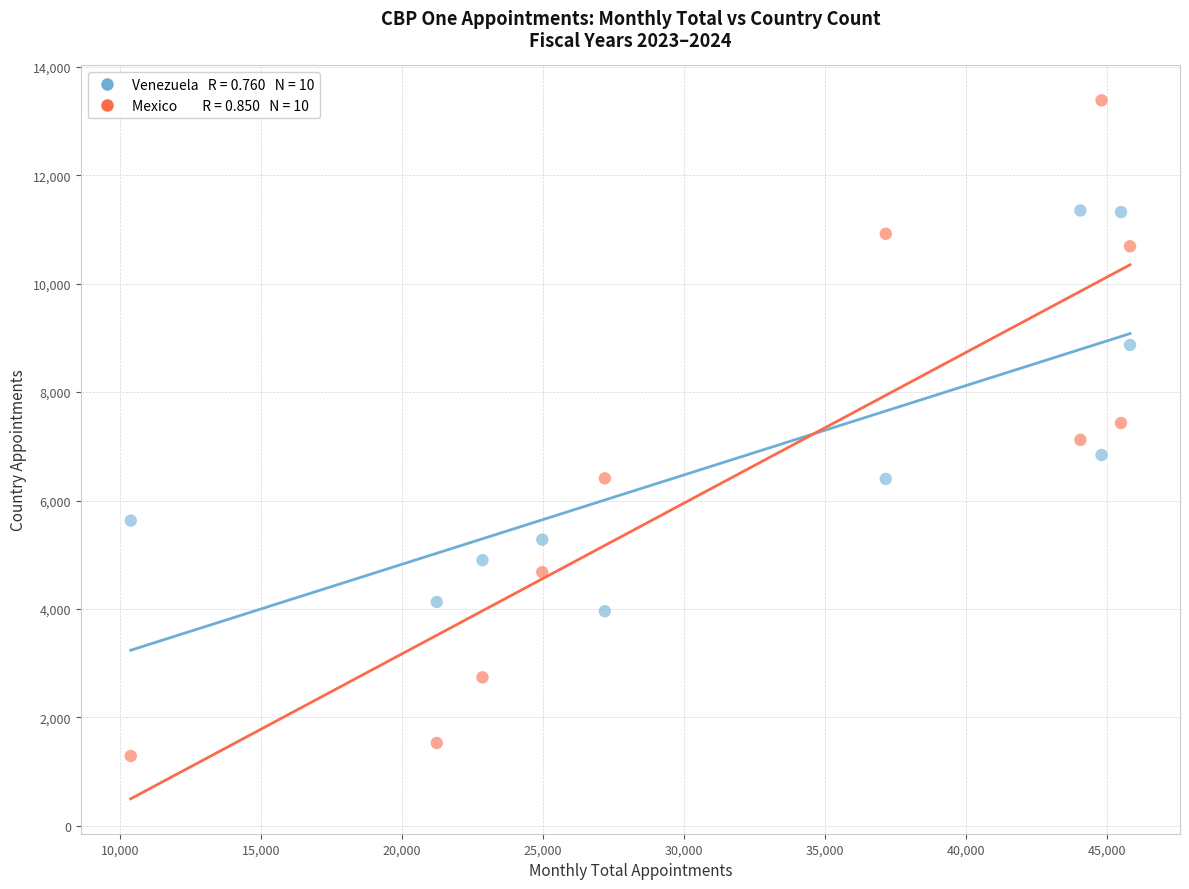

Across all data points, what is the range of X values (max minus min)?

35430